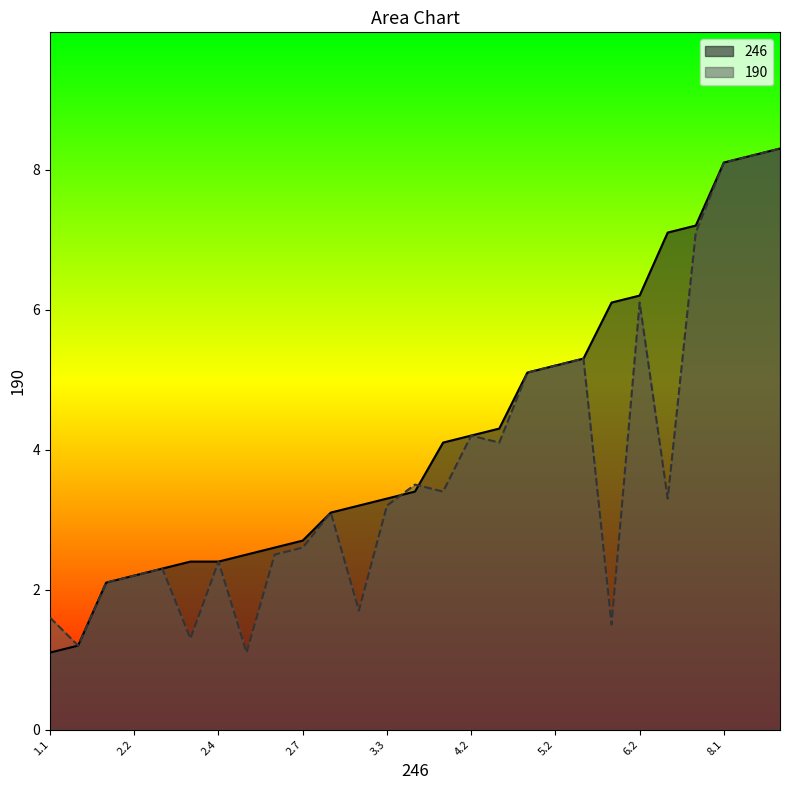

What is the total value across all series at 2.4?

4.8